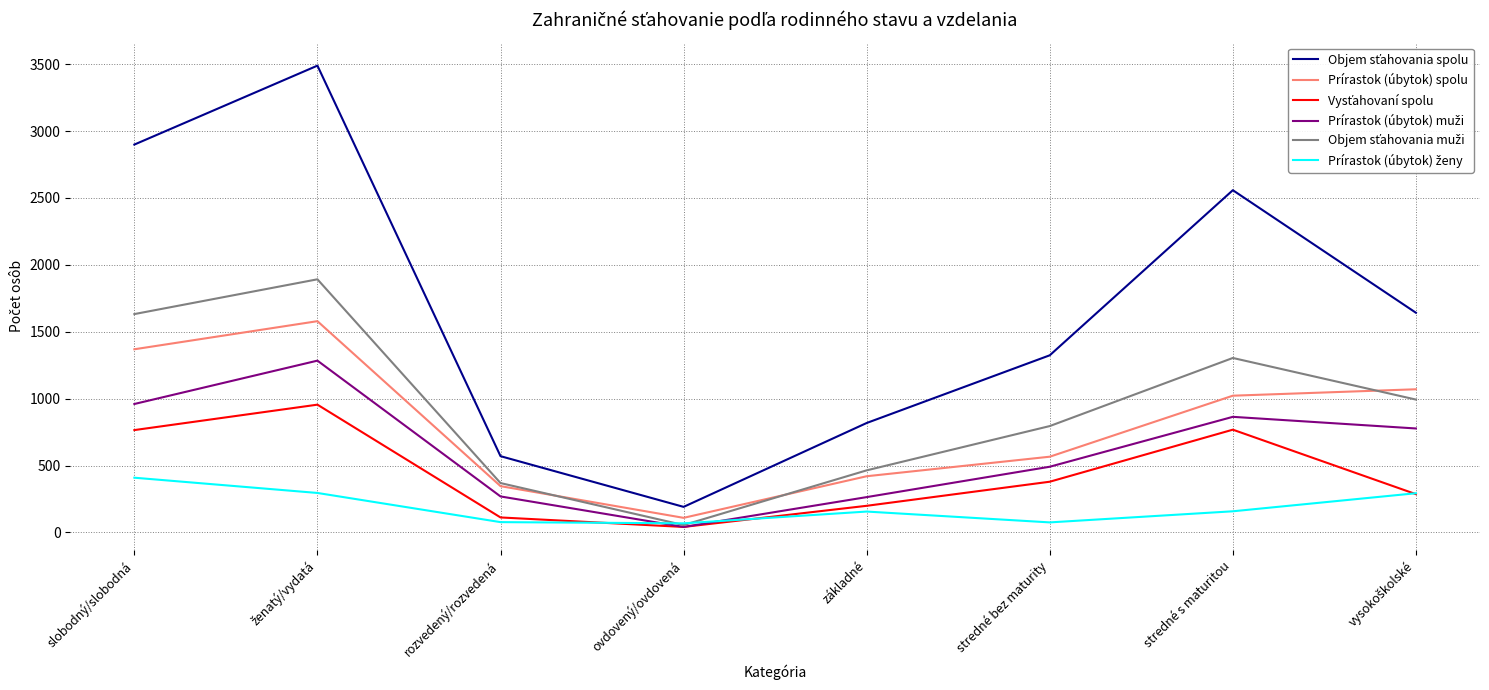

What is the difference between the highest and lowest values at stredné s maturitou?

2400